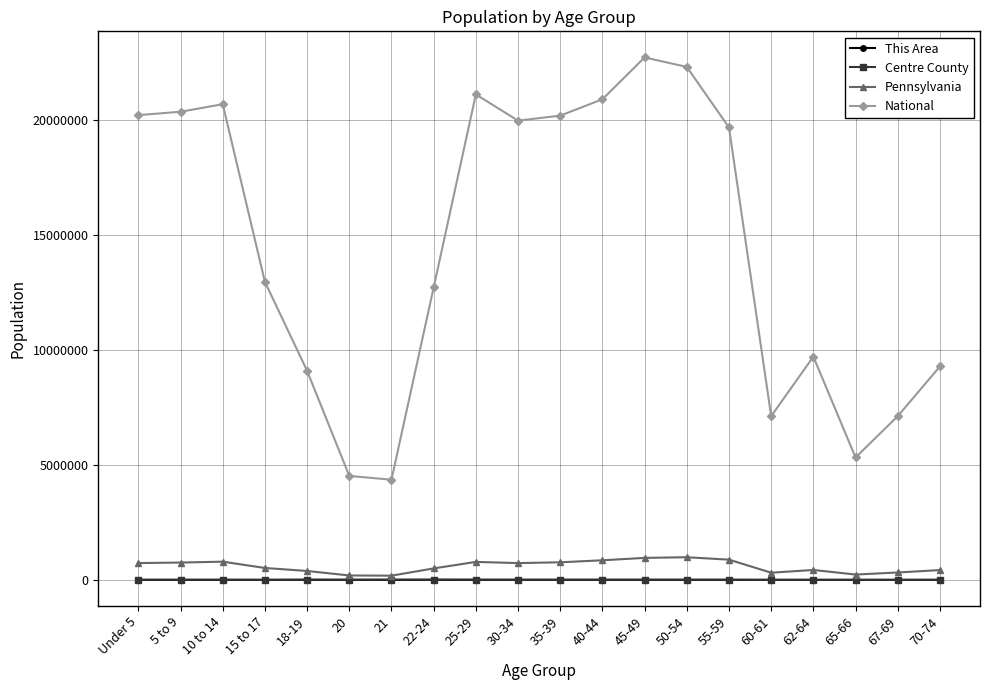

True or false: Pennsylvania and National cross at least once.

False